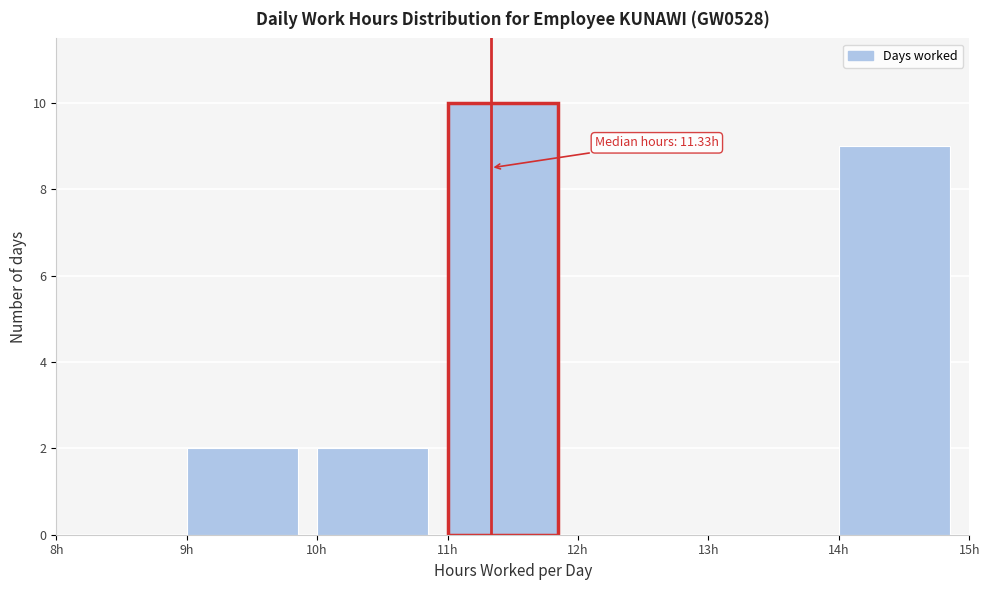

Which range on the x-axis has the tallest bar?

11 to 12